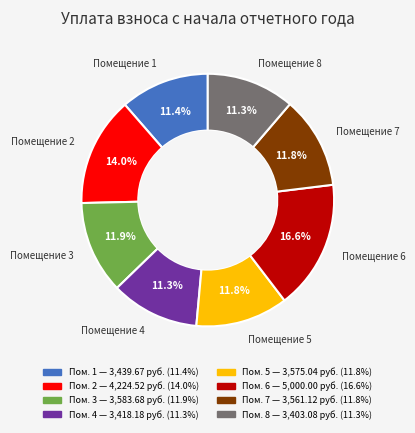

Is there a majority slice in this chart?

No